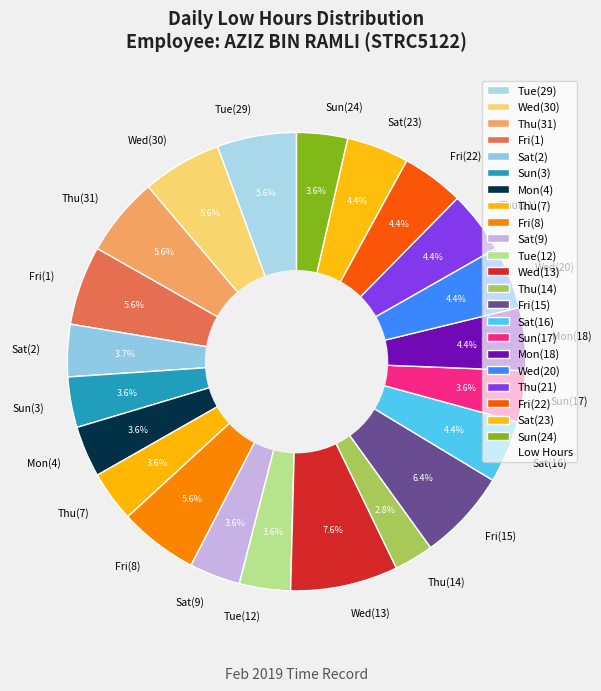

Does any single category account for the majority?

No